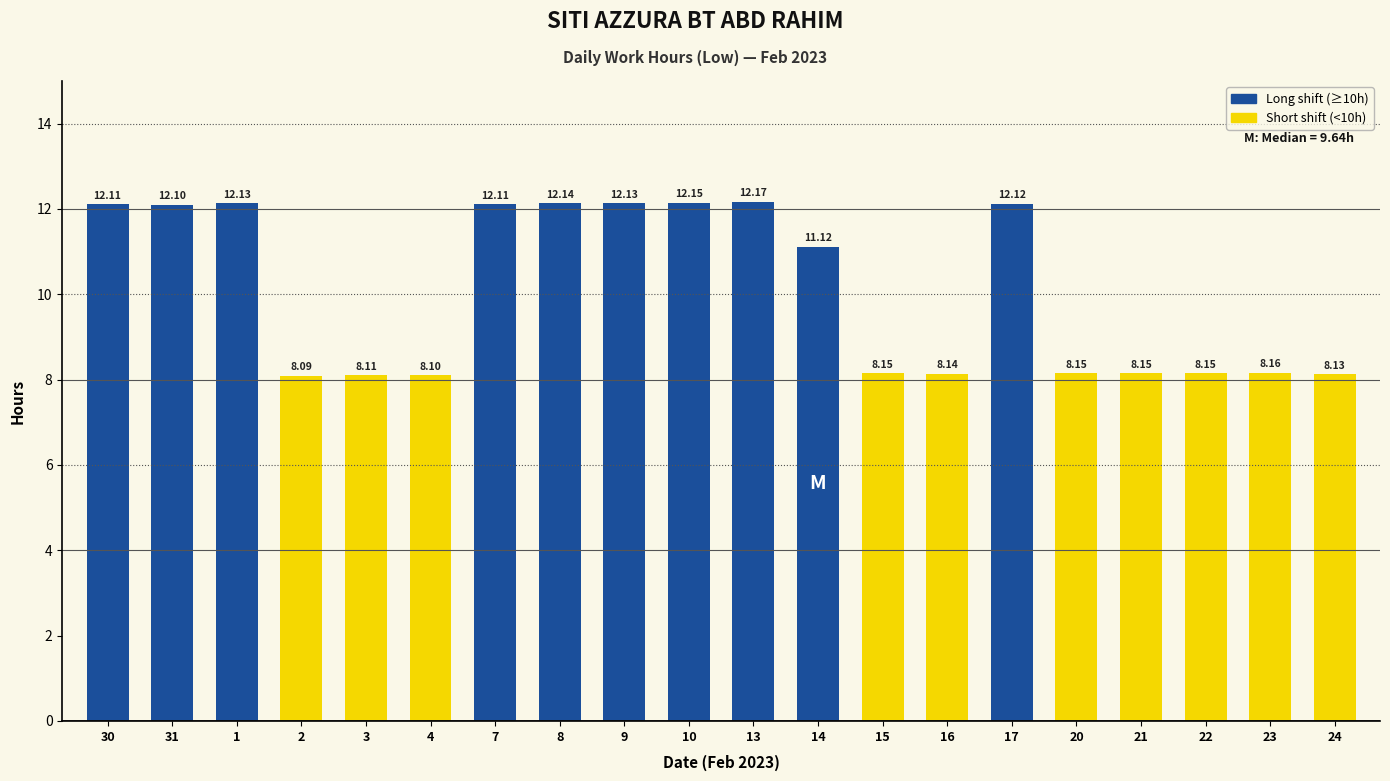

Which label corresponds to the smallest value in the chart?

2